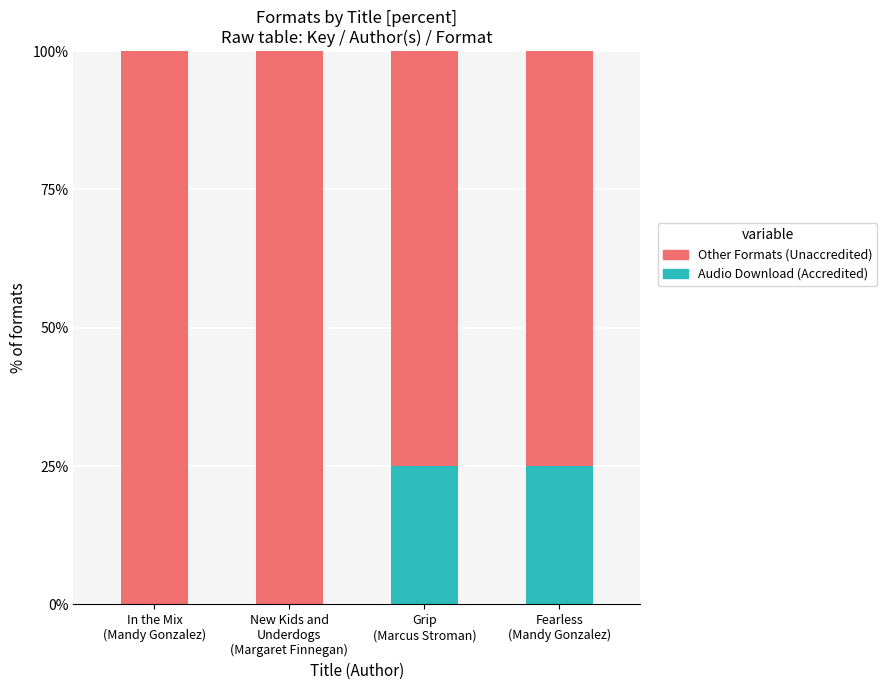

What are all the series names shown in the legend?

Other Formats (Unaccredited), Audio Download (Accredited)